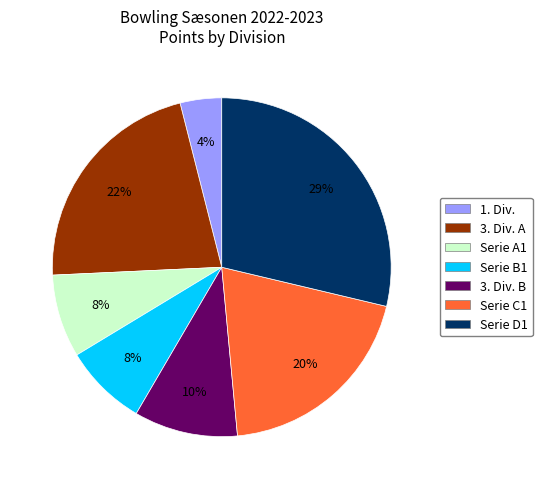

To the nearest percent, what is the average slice percentage?

14%